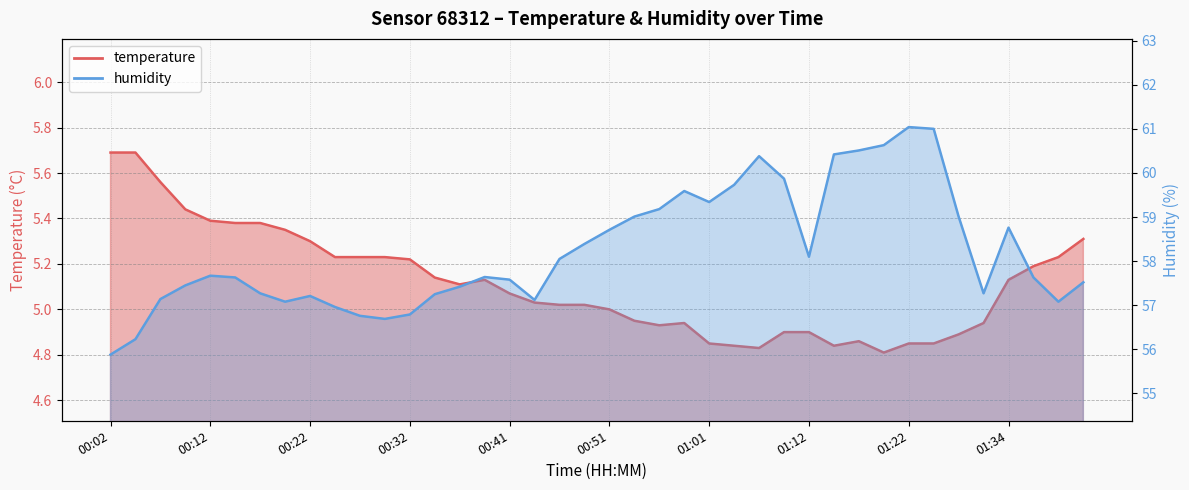

How many values in the temperature series exceed 5?

24